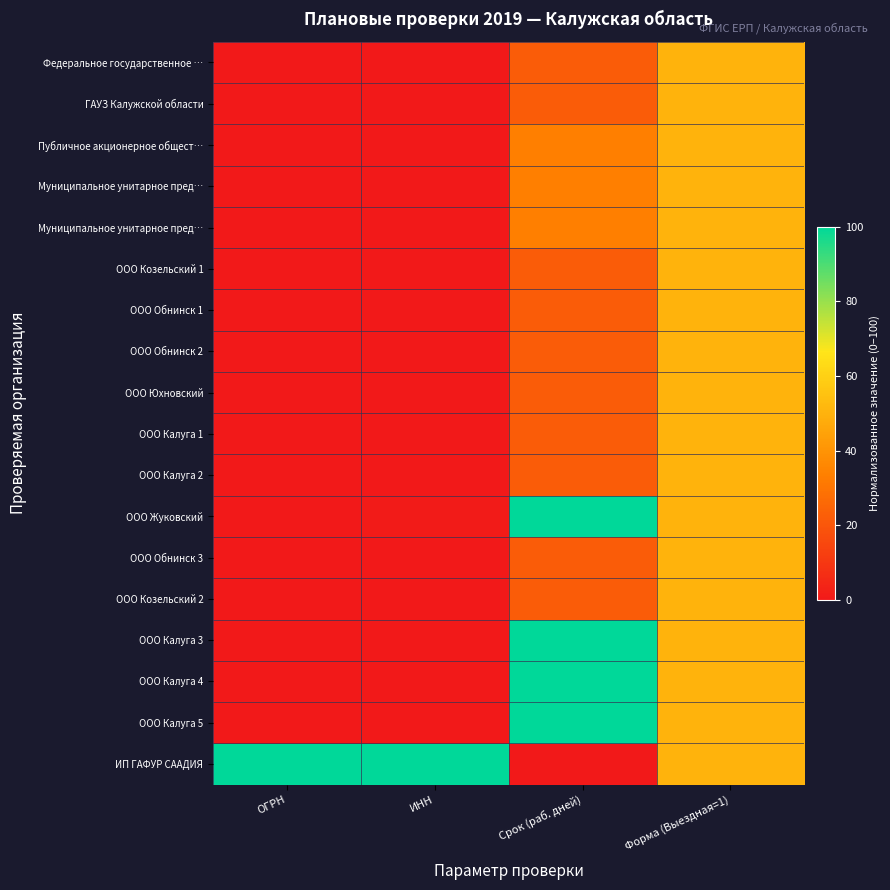

What is the difference between the highest and lowest values at ИНН?

100.0